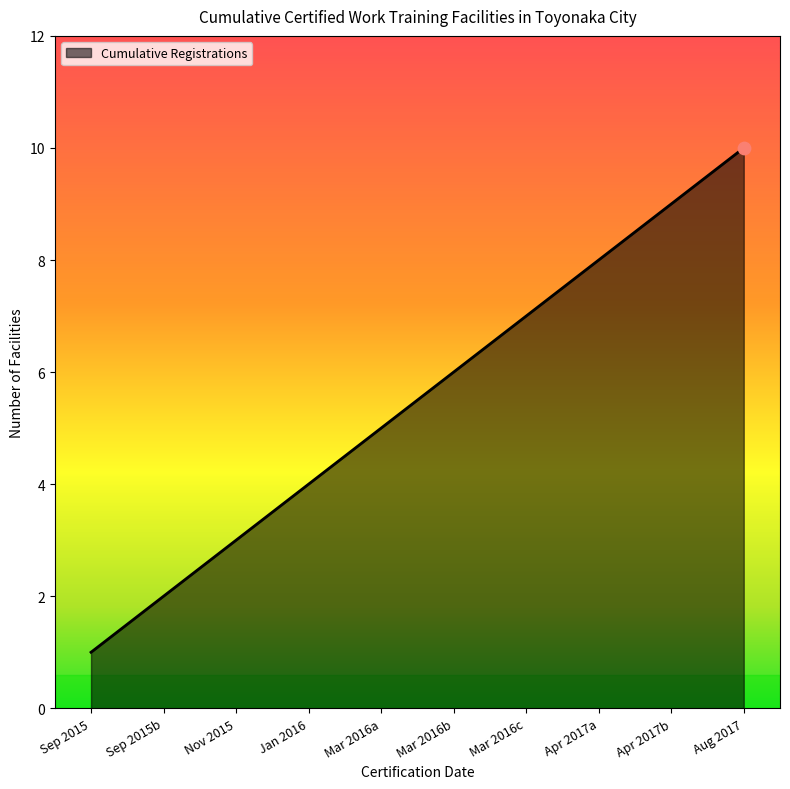

Between Sep 2015b and Sep 2015, which is larger?

Sep 2015b